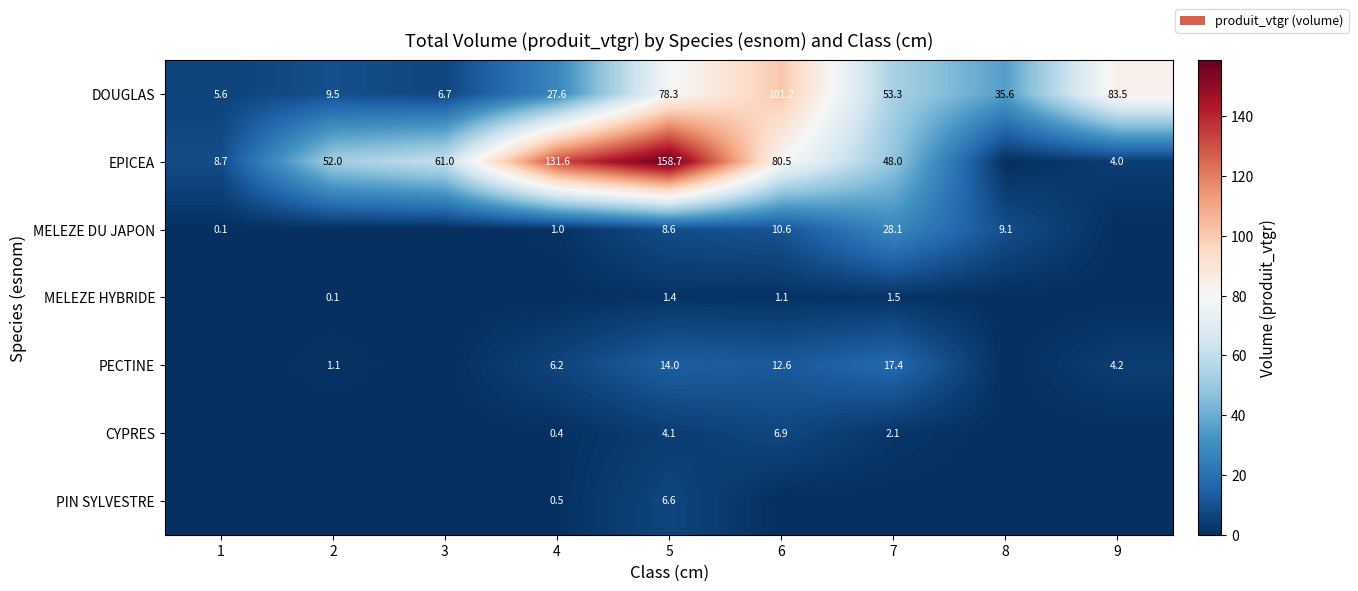

True or false: PIN SYLVESTRE has a value of 3.4 at 5.

False